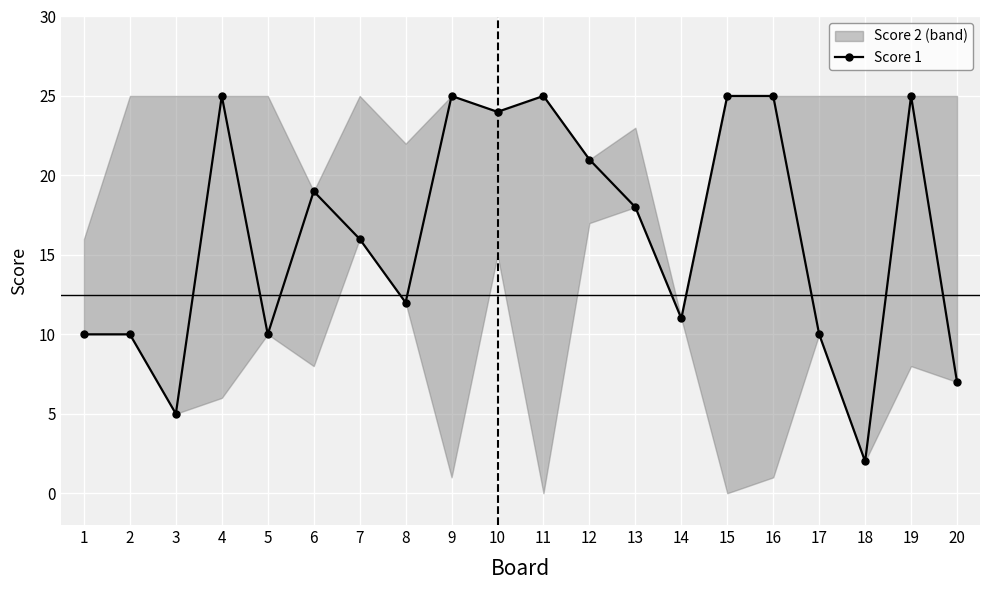

What value does the data have at 2, to the nearest 5?

10